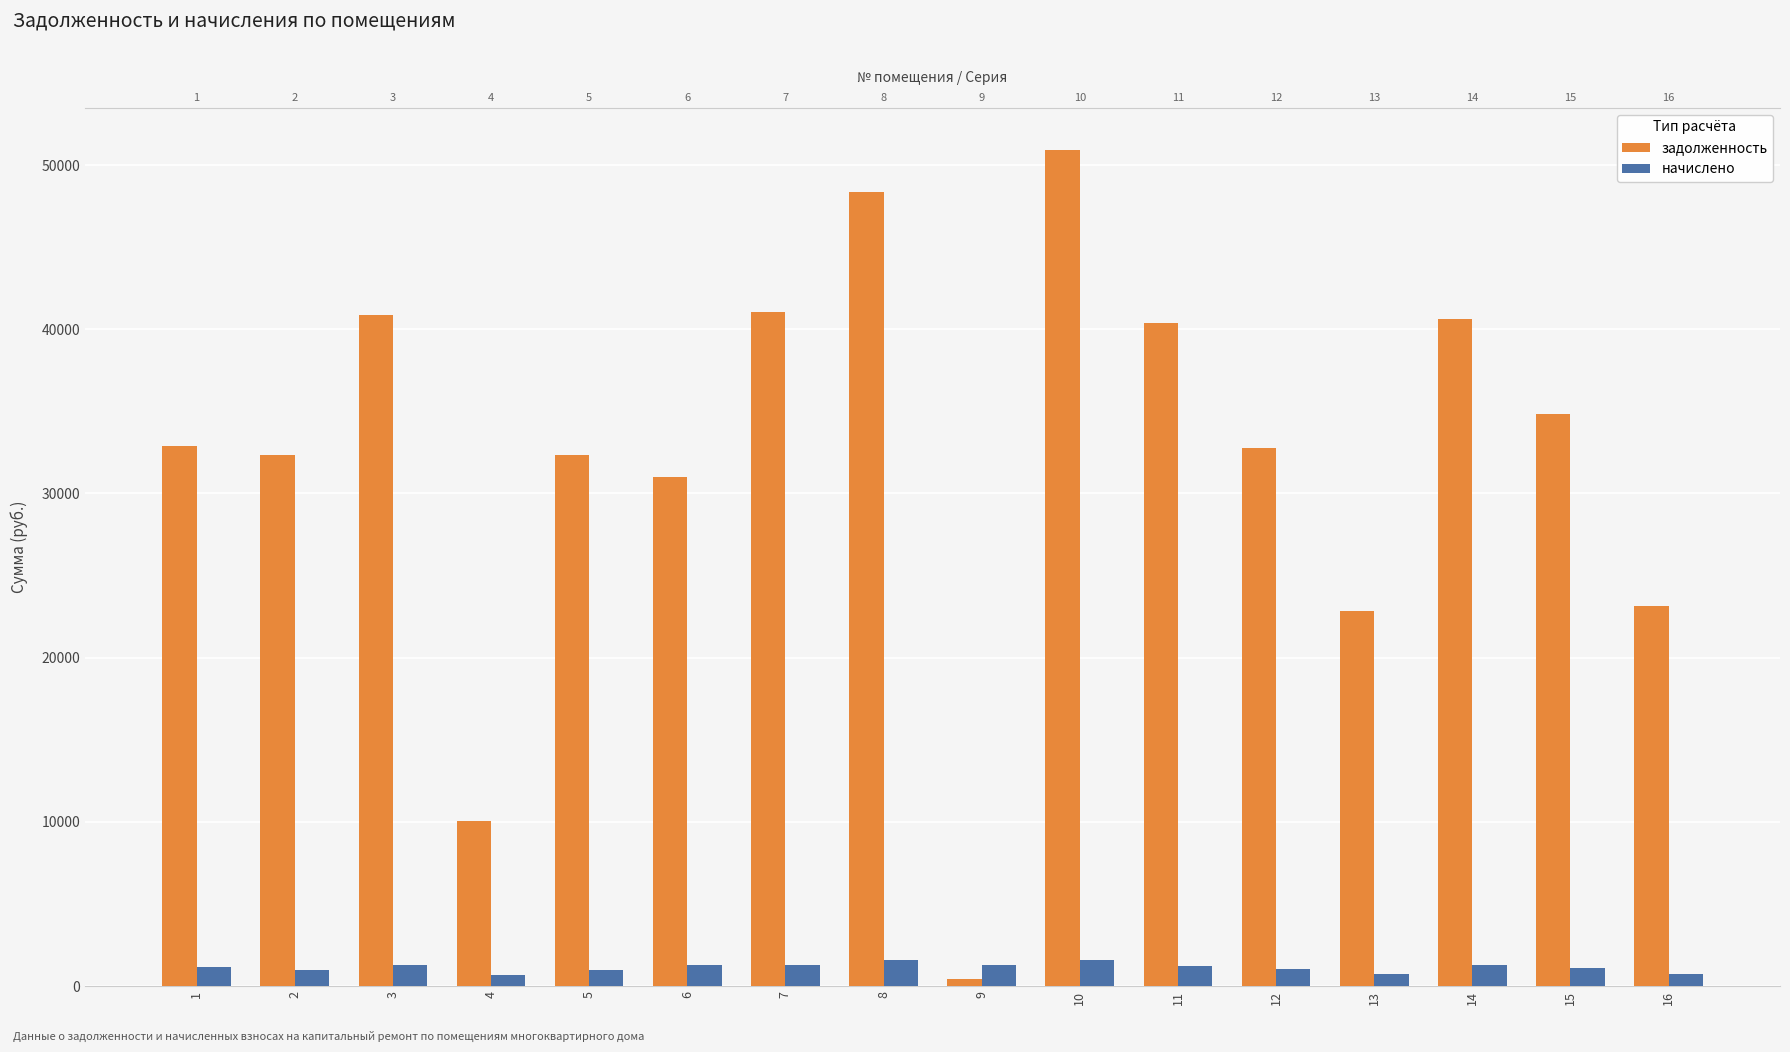

Reading left to right, extract all data points from this chart.

задолженность: 32871.1	32367.0	40877.9	10046.6	32367.0	30994.3	41071.3	48365.0	407.3	50936.0	40361.9	32753.8	22824.6	40619.9	34817.0	23131.3
начислено: 1163.3	1000.0	1262.9	697.2	1000.0	1262.9	1268.9	1573.7	1308.8	1573.7	1247.0	1011.9	705.2	1255.0	1075.7	705.2